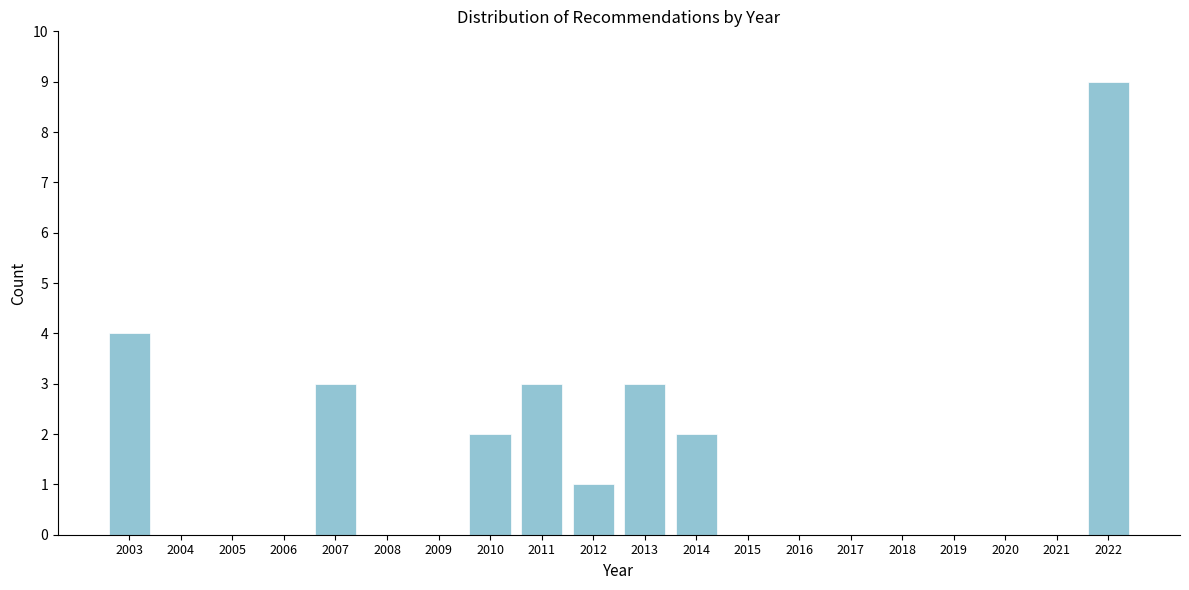

Reading left to right, extract all data points from this chart.

2003=4	2004=0	2005=0	2006=0	2007=3	2008=0	2009=0	2010=2	2011=3	2012=1	2013=3	2014=2	2015=0	2016=0	2017=0	2018=0	2019=0	2020=0	2021=0	2022=9